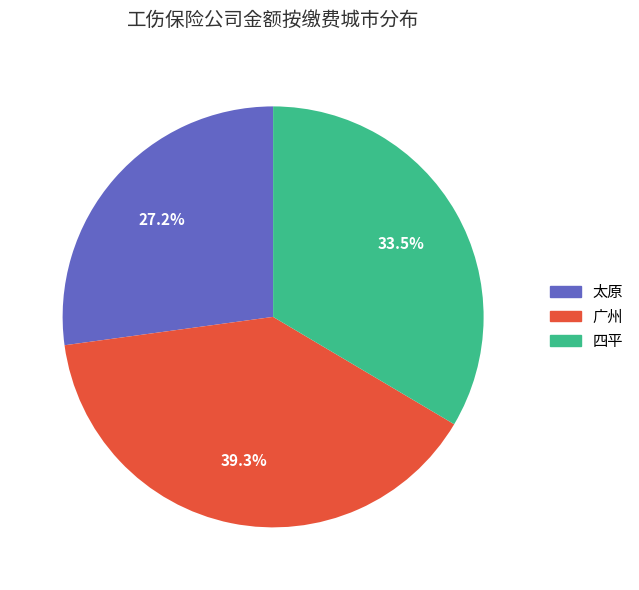

Is there a majority slice in this chart?

No